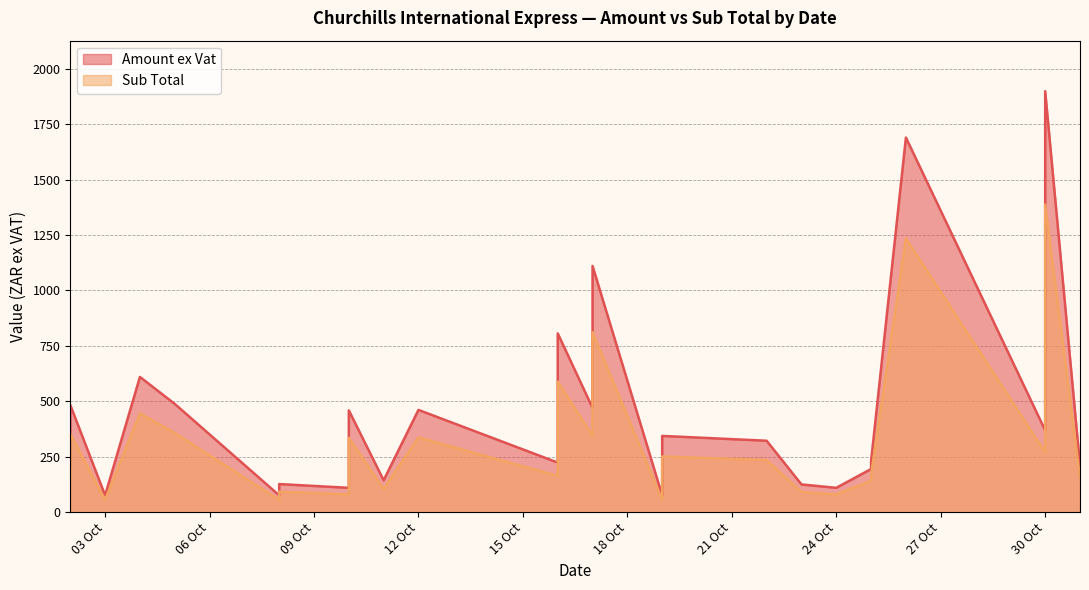

Where is Sub Total nearest to the value 721?

2018-10-17